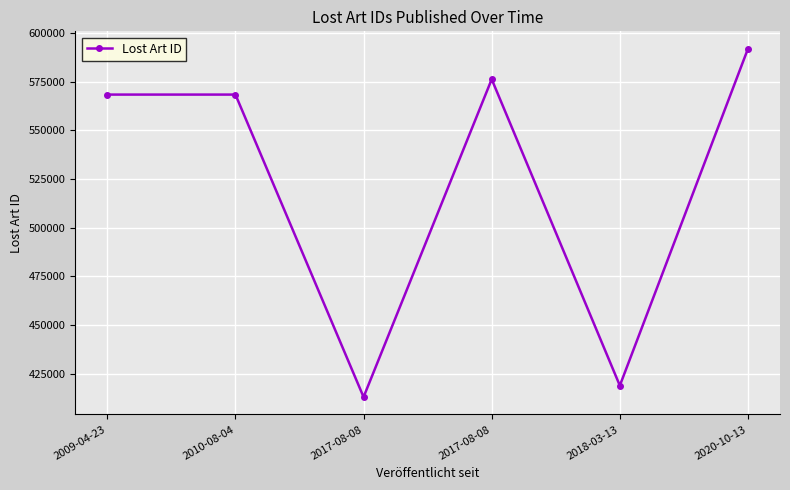

What is the label of the 4th point from the left?

2017-08-08